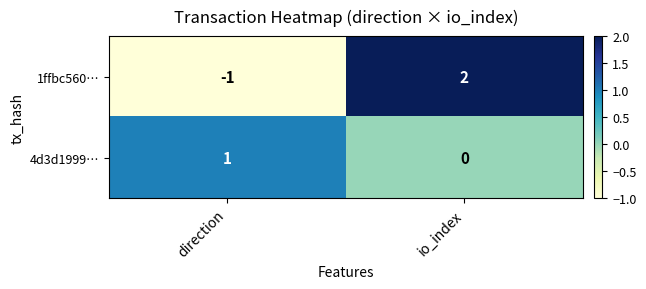

Where is 4d3d1999… nearest to the value 0?

io_index